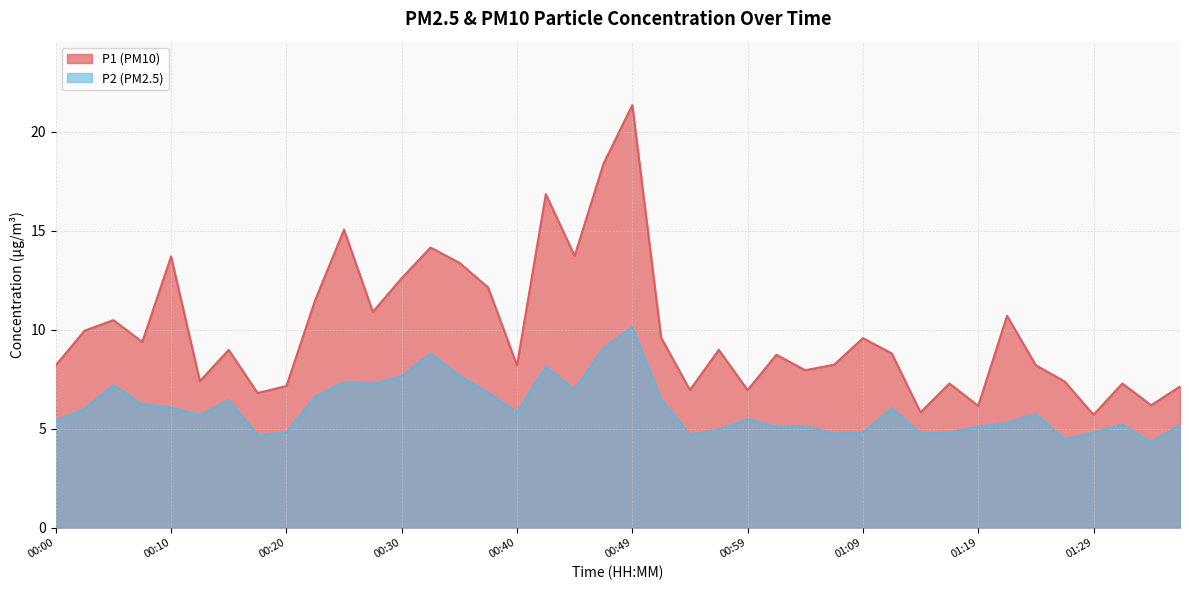

At which label is P2 closest to 7?

00:45